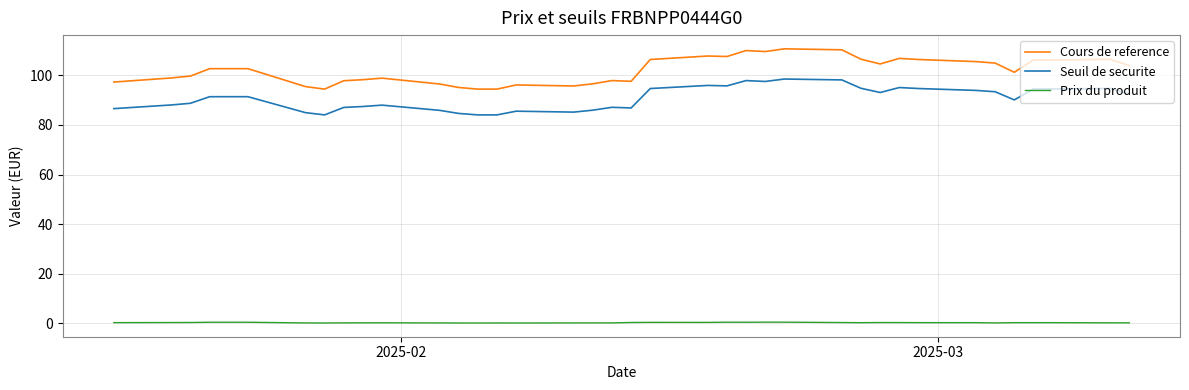

True or false: Cours de reference and Seuil de securite cross at least once.

False